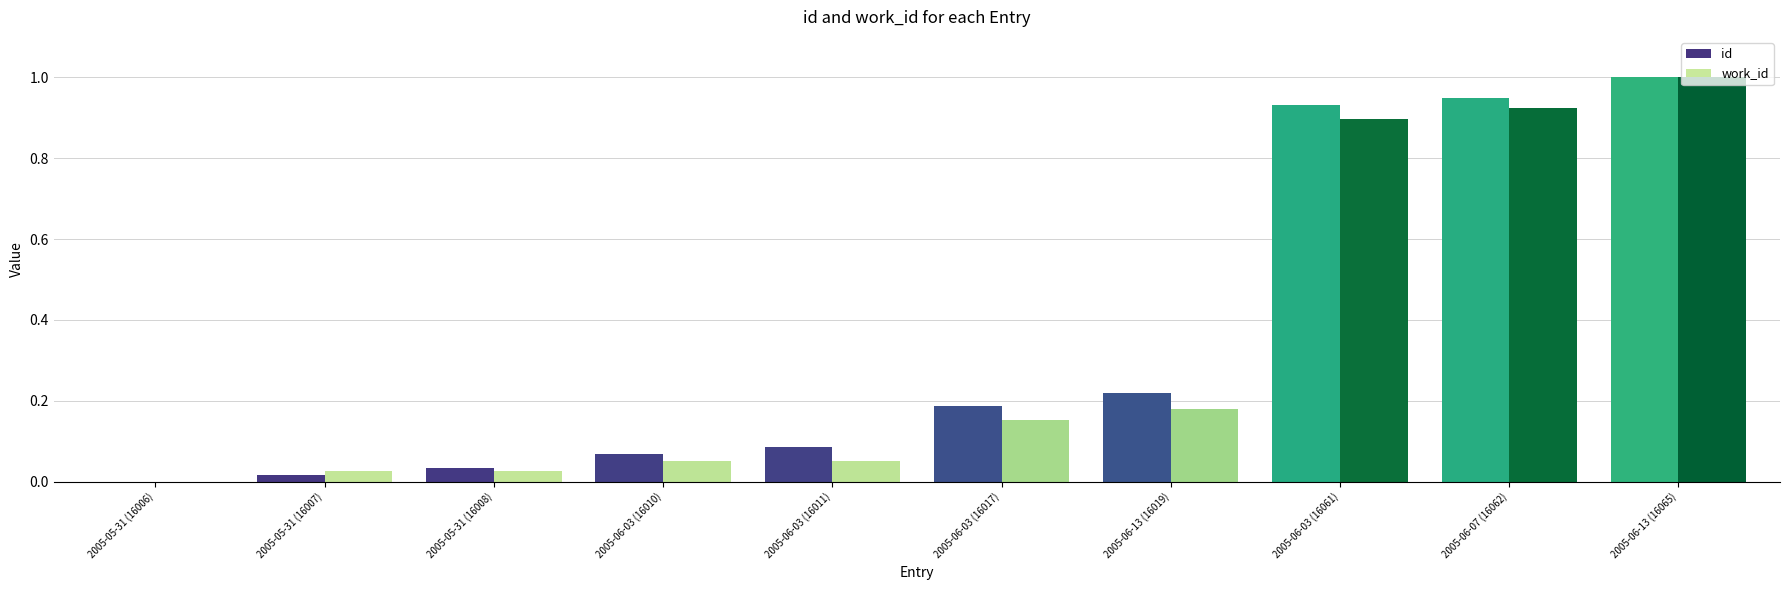

The value of work_id at 2005-05-31 (16008) is 0.0. True or false?

True